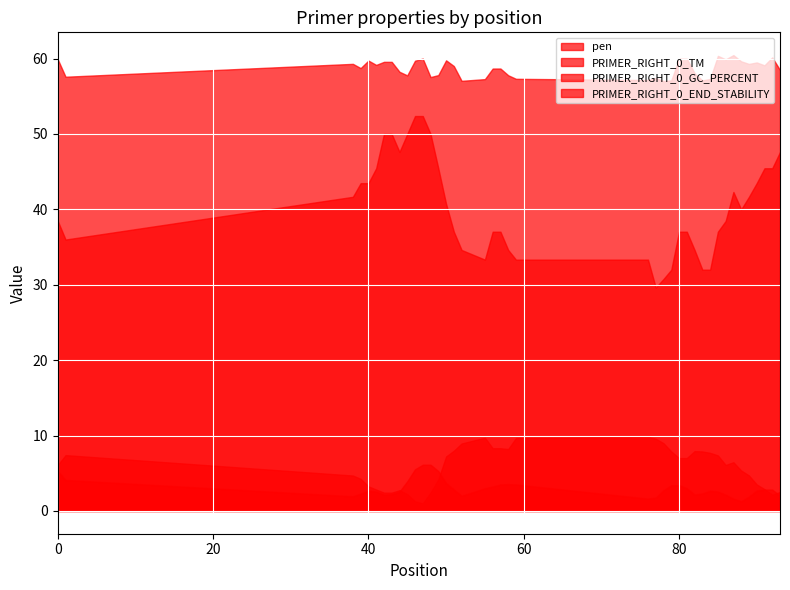

Which series has the largest total across all categories?

PRIMER_RIGHT_0_TM